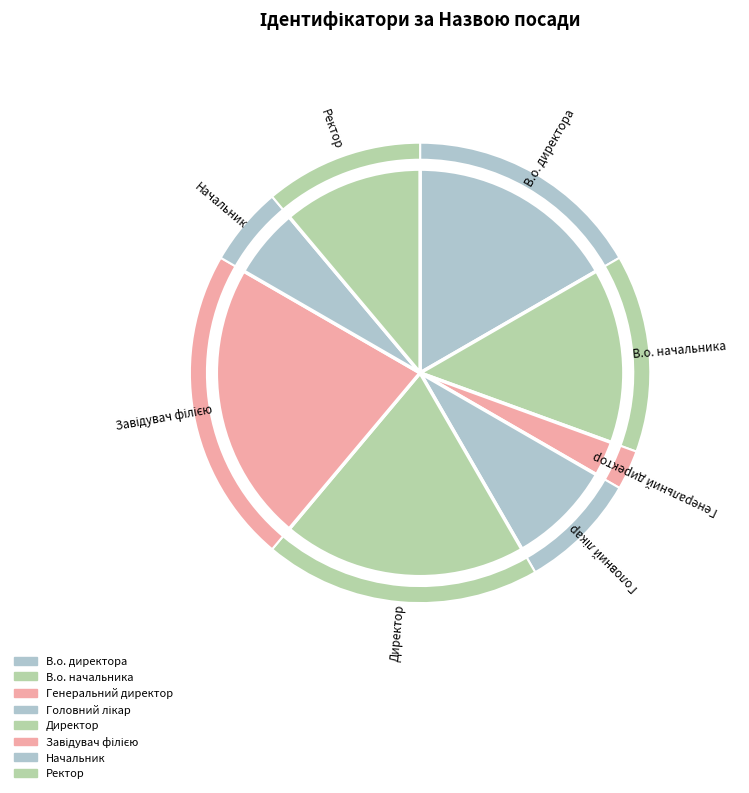

To the nearest percent, what percentage of the pie is Завідувач філією?

22%